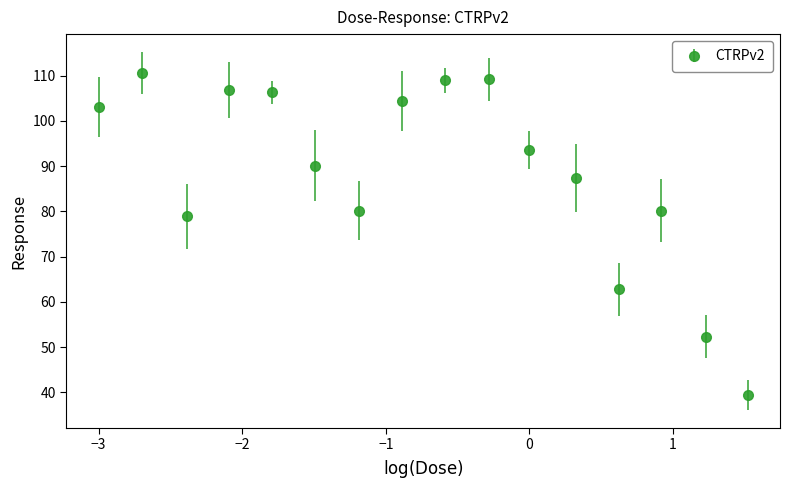

What is the sum of all values?

1414.3